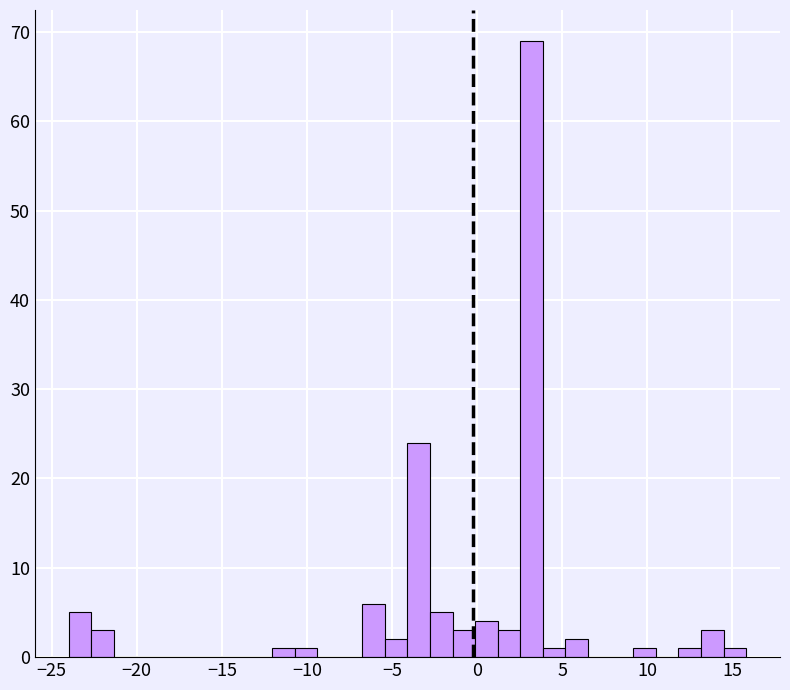

Around what value on the x-axis is the tallest bar? Give the approximate position of its centre, as read against the axis.

3.0